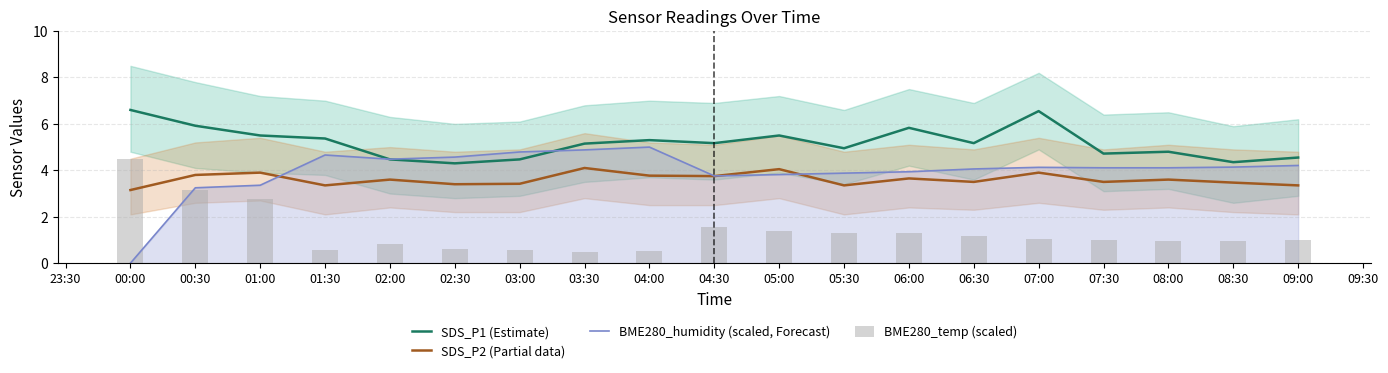

At how many categories does at least one series exceed 4?

19